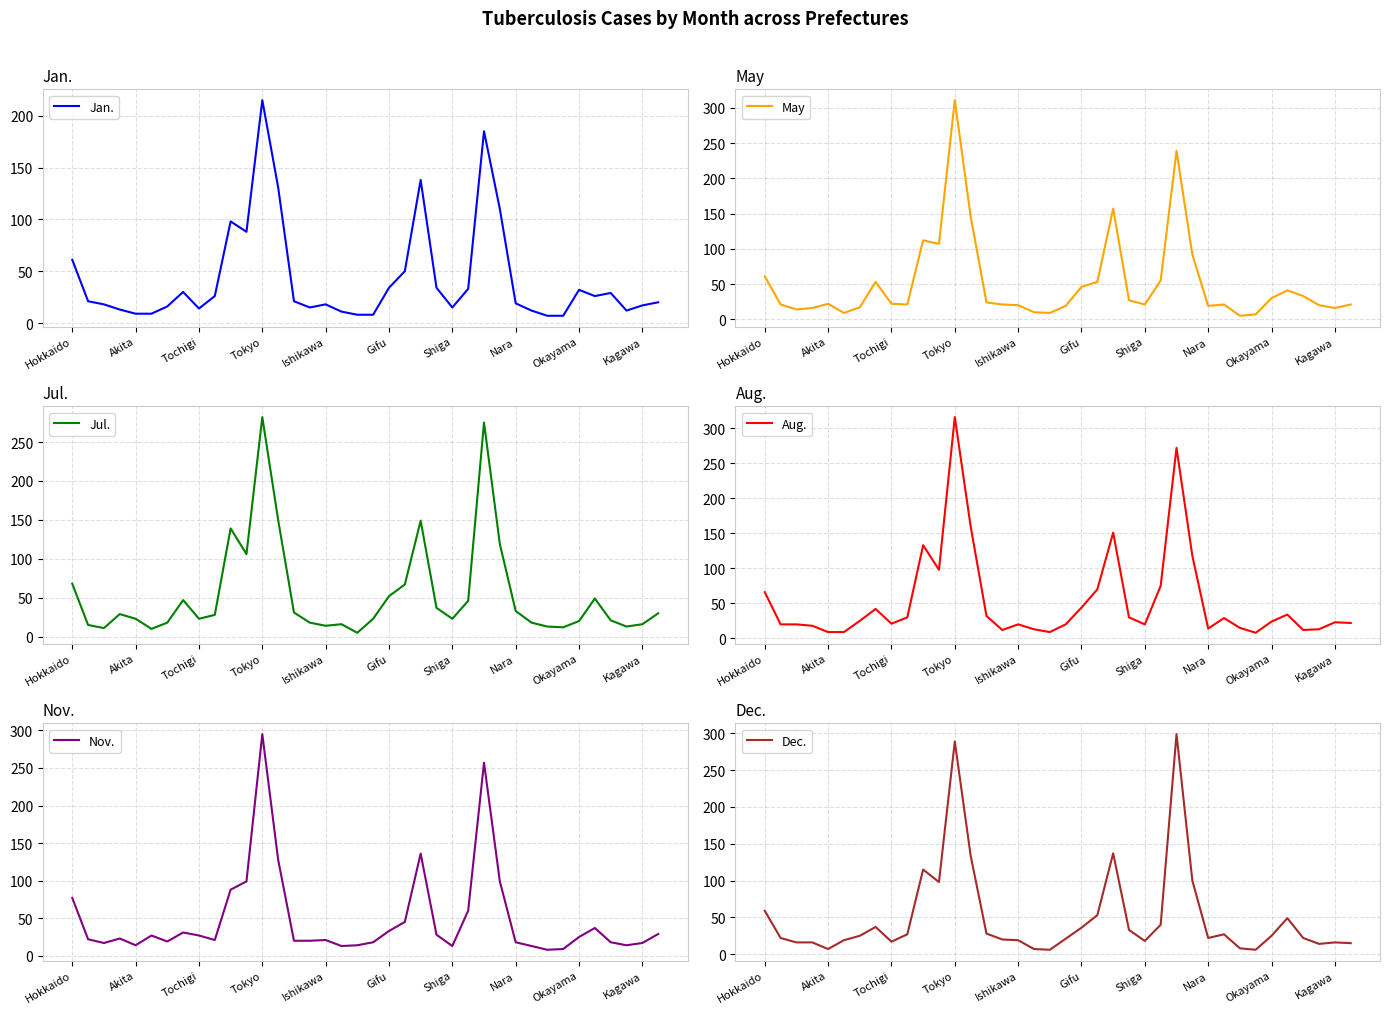

Rank the series by their maximum value, from highest to lowest.

Aug., May, Dec., Nov., Jul., Jan.